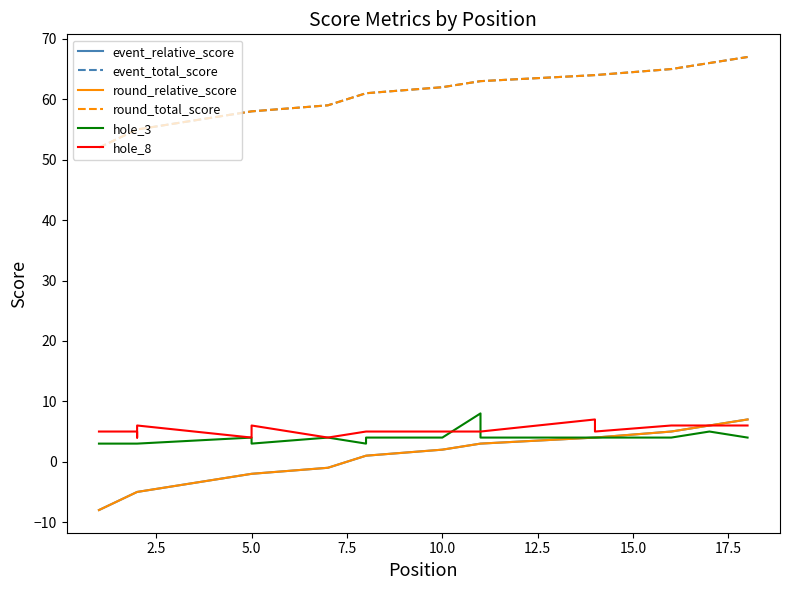

The round_total_score series shows 64 at 14. True or false?

True